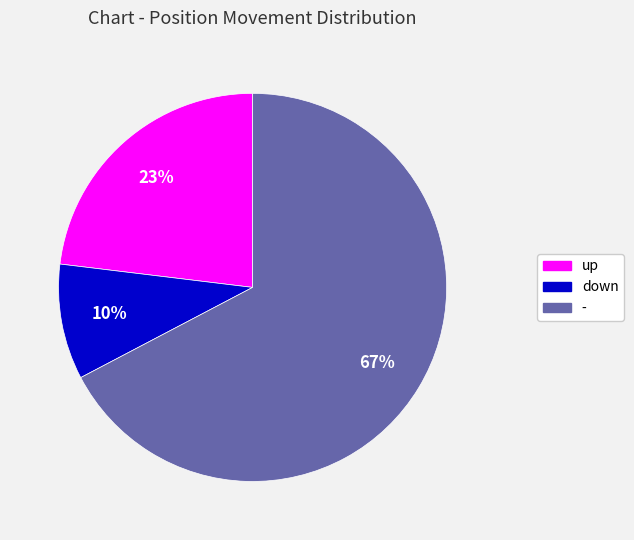

How many segments does this pie chart have?

3